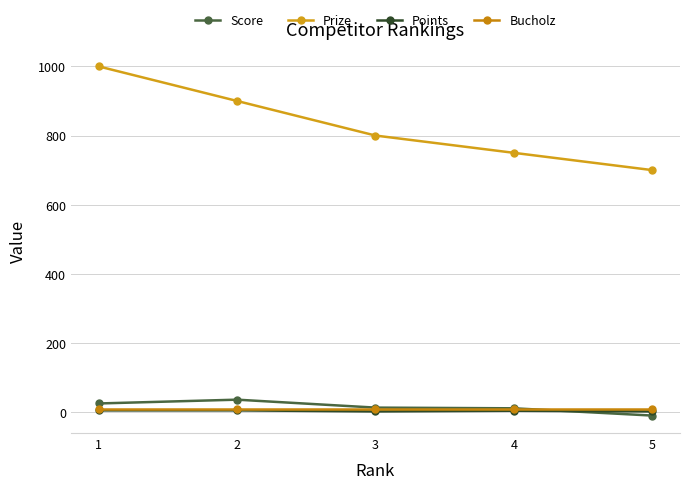

The Bucholz series shows 14 at 5. True or false?

False